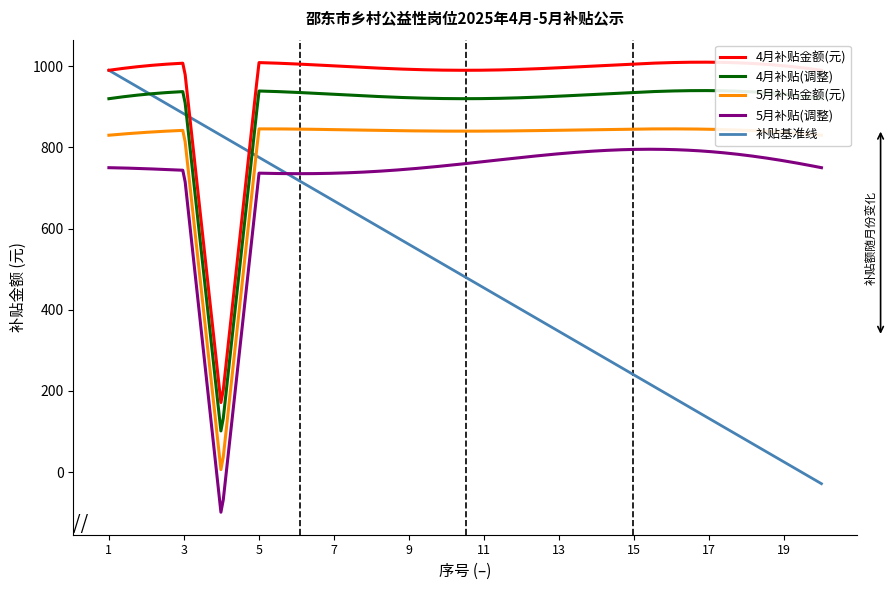

What is the smallest value displayed?

-99.0